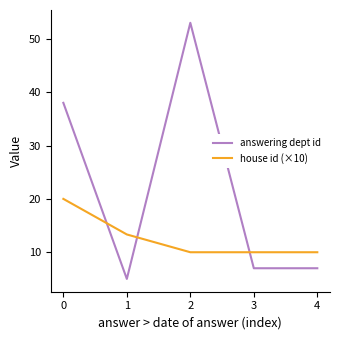

How many times do answering dept id and house id (×10) cross each other?

3